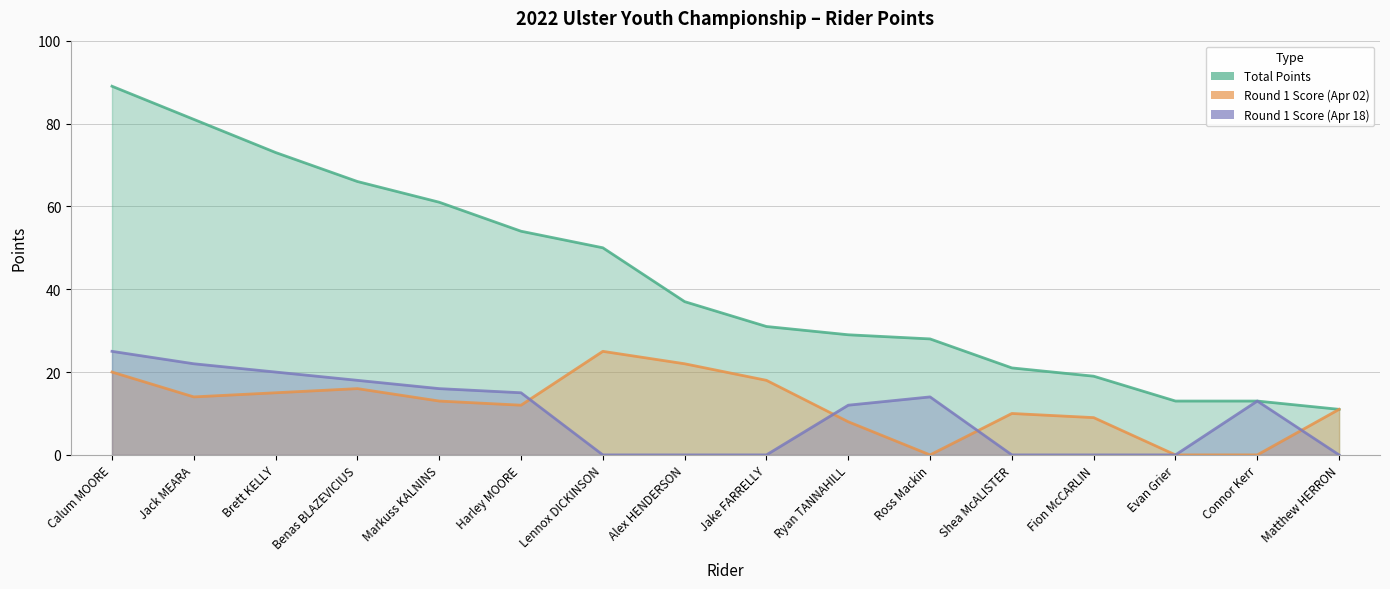

Which series changed the most between Alex HENDERSON and Ryan TANNAHILL?

Round 1 Score (Apr 02)